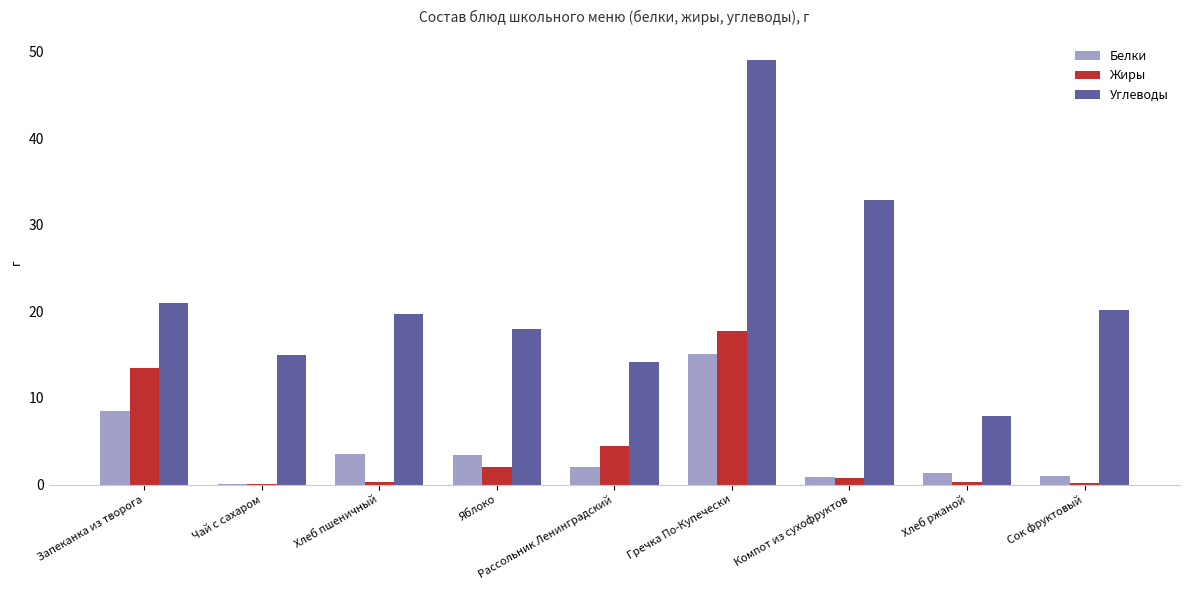

The Жиры series shows 0.3 at Хлеб пшеничный. True or false?

True